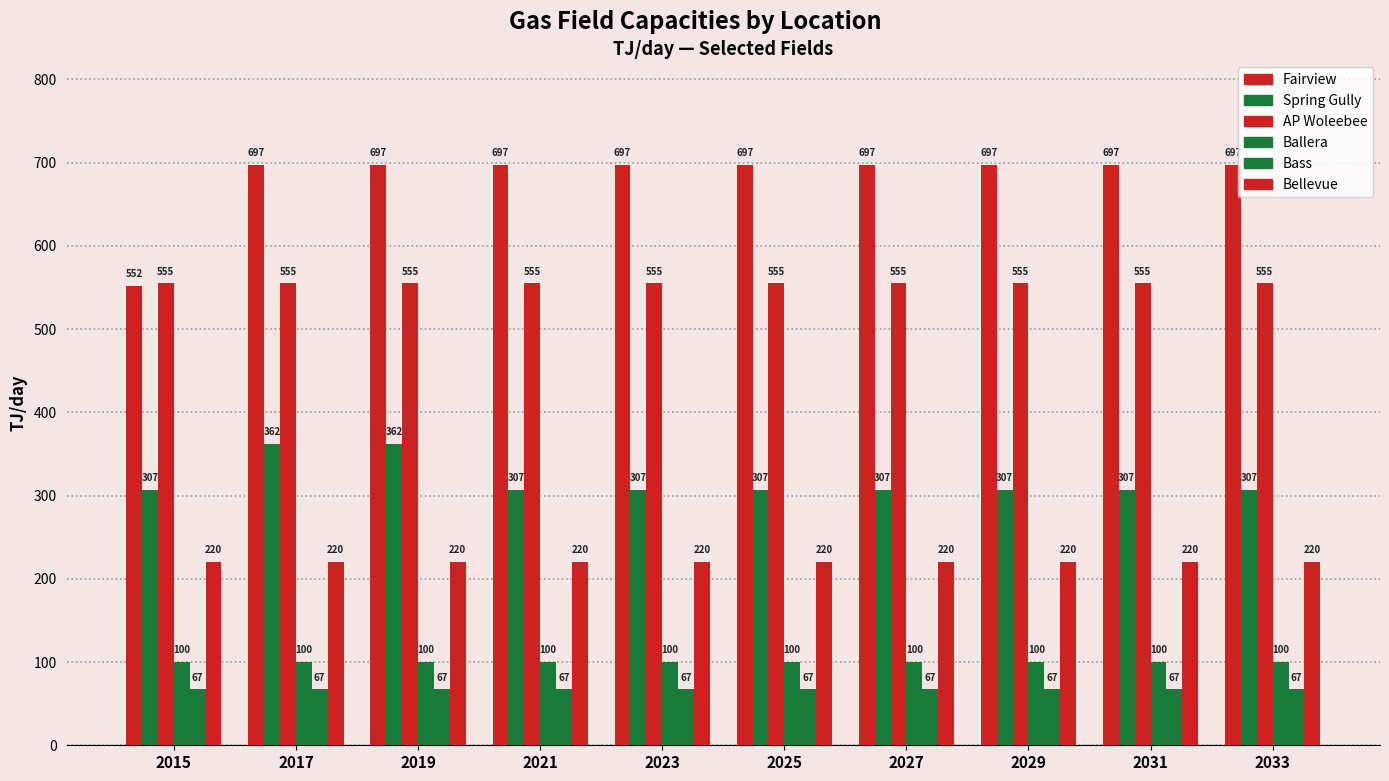

Is the value of AP Woleebee at 2017 greater than the value of Ballera at 2023?

Yes